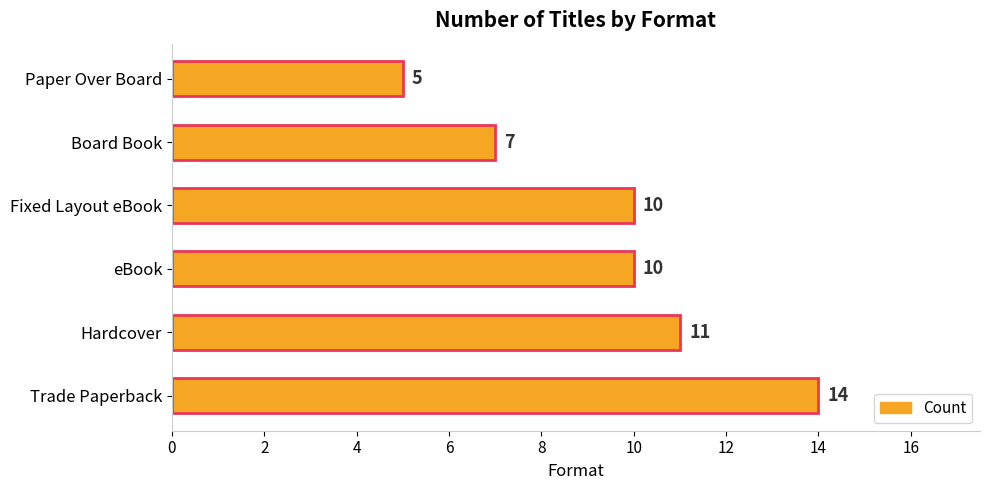

Approximately how many times larger is the value at Trade Paperback compared to Board Book?

2.0